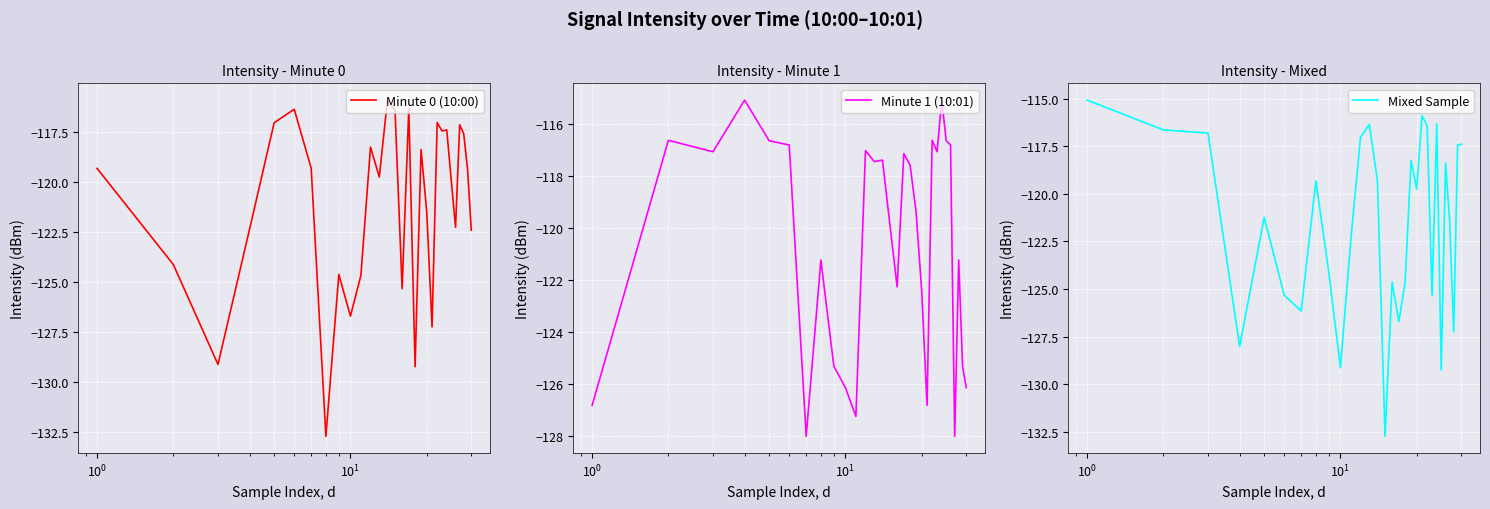

List the series in order of their peak value, lowest first.

Minute 0 (10:00), Minute 1 (10:01), Mixed Sample